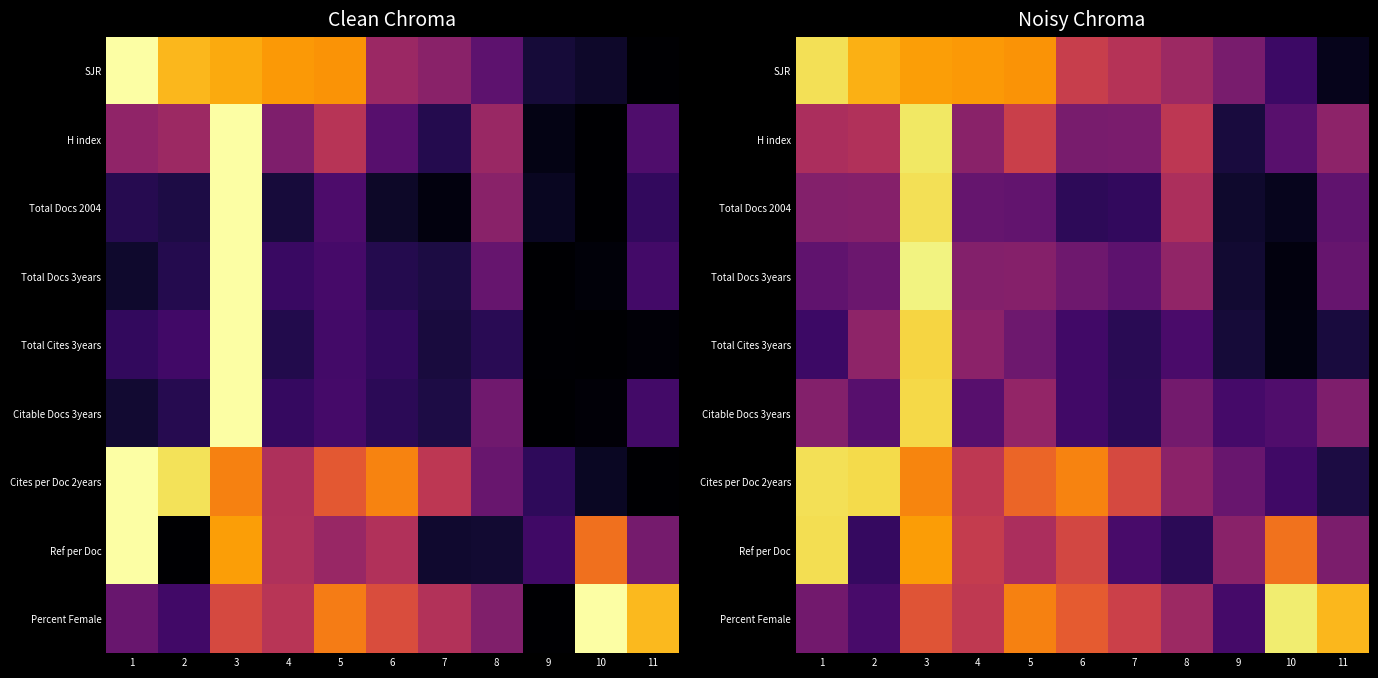

The value of Total Cites 3years at 2 is 0.2. True or false?

False